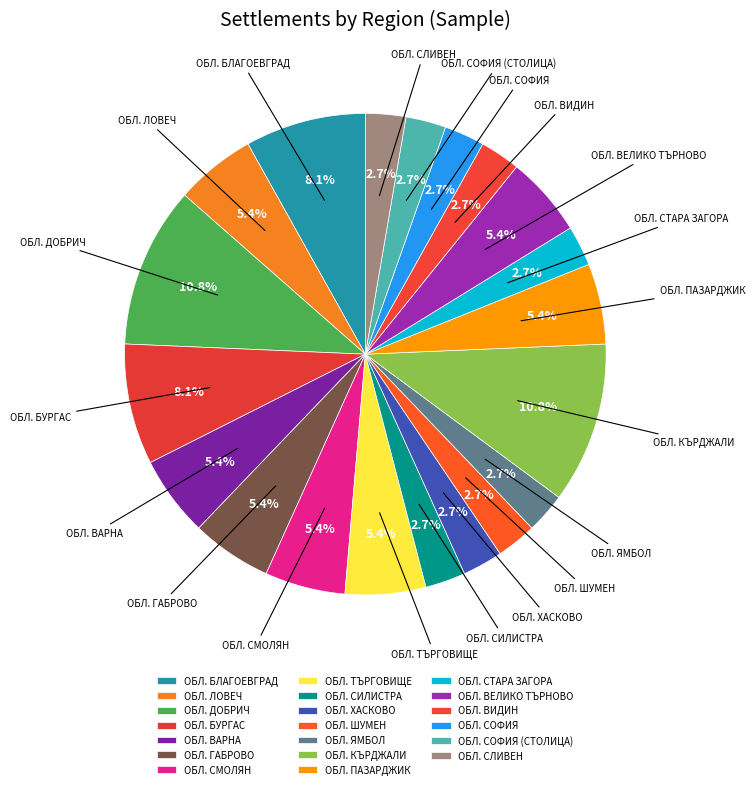

Which category has the biggest portion of the pie?

обл. Добрич